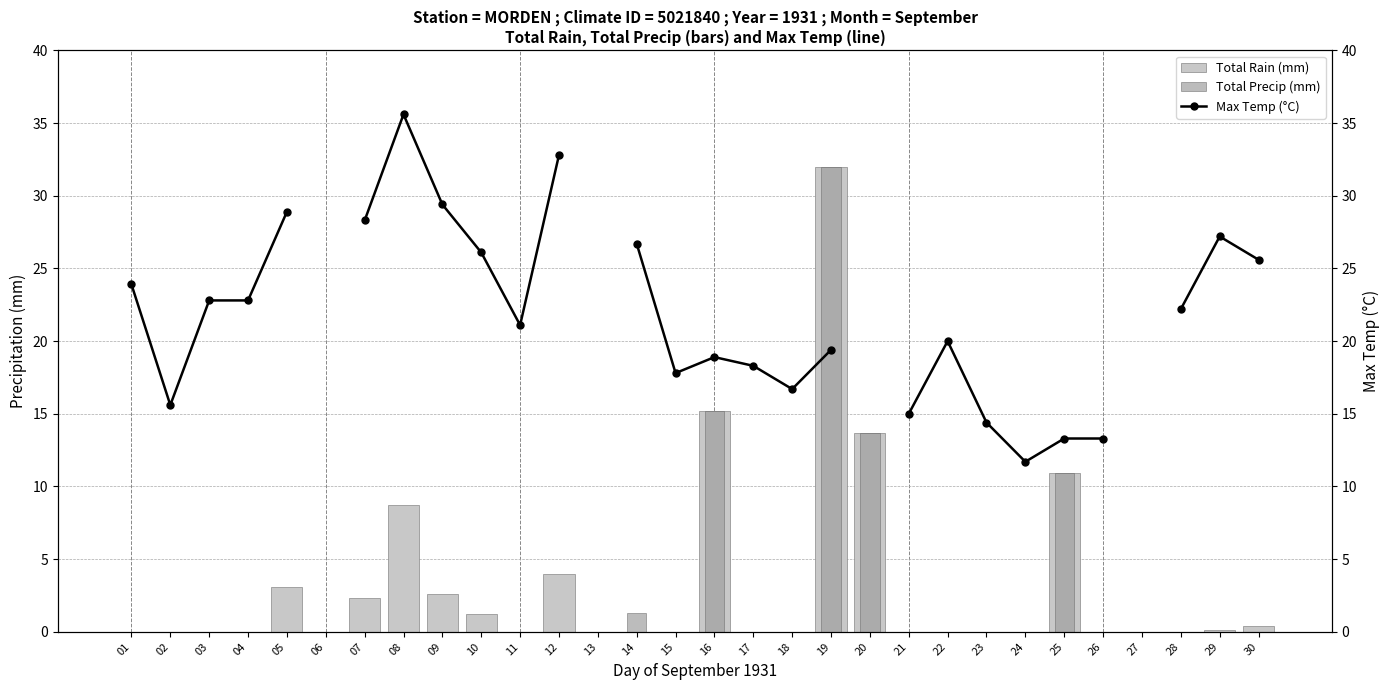

How many values in Total Precip (mm) are above zero?

5